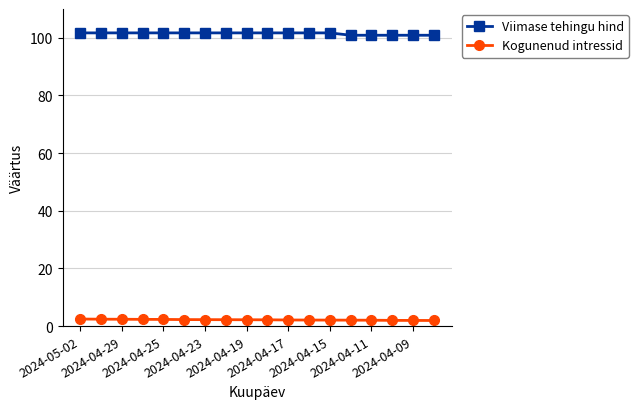

Which series has the largest range (max minus min)?

Viimase tehingu hind